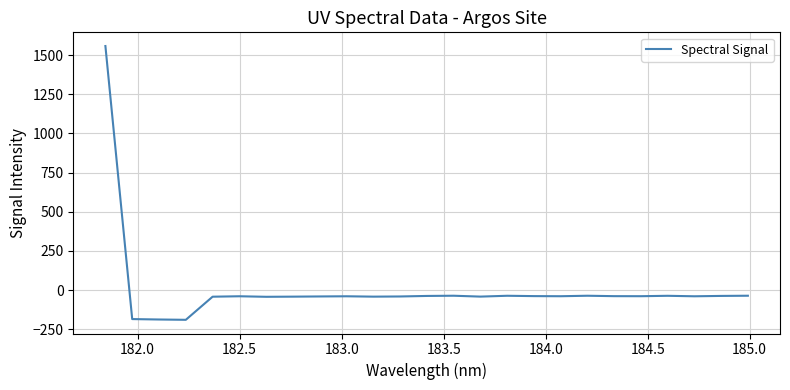

What is the maximum value shown in the chart?

1558.2